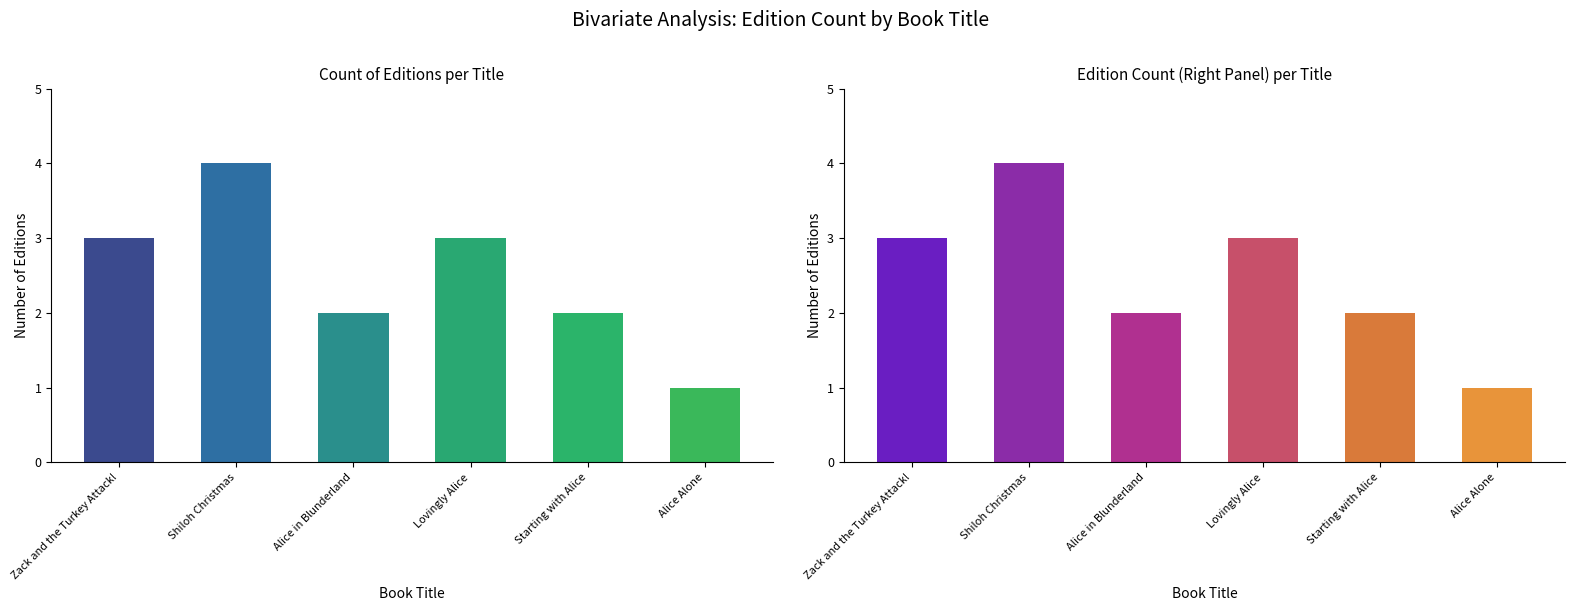

Where is the data nearest to the value 2?

Alice in Blunderland